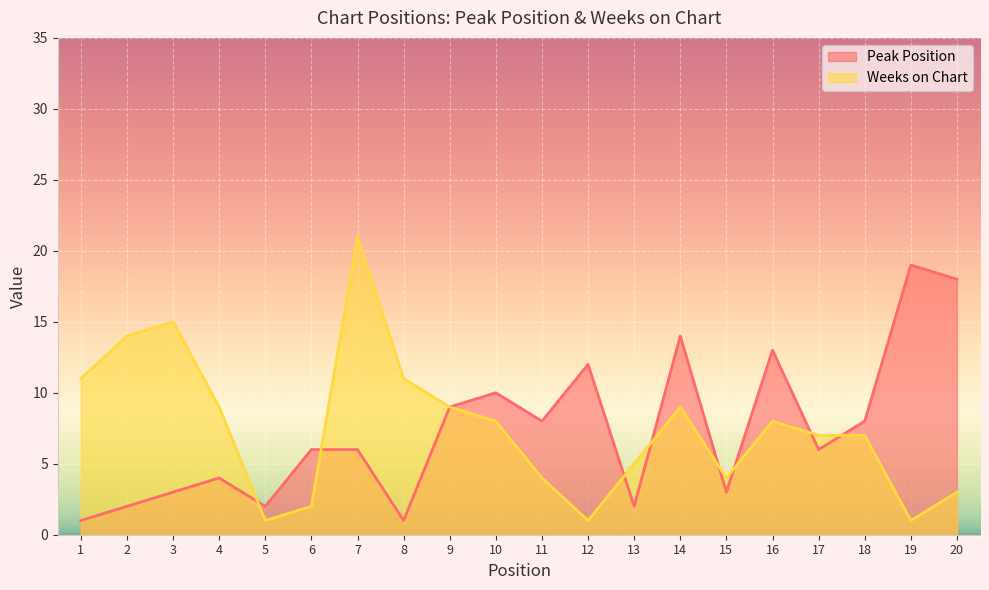

Reading left to right, what are all the values shown in this chart?

Peak Position: 1=1	2=2	3=3	4=4	5=2	6=6	7=6	8=1	9=9	10=10	11=8	12=12	13=2	14=14	15=3	16=13	17=6	18=8	19=19	20=18
Weeks on Chart: 1=11	2=14	3=15	4=9	5=1	6=2	7=21	8=11	9=9	10=8	11=4	12=1	13=5	14=9	15=4	16=8	17=7	18=7	19=1	20=3